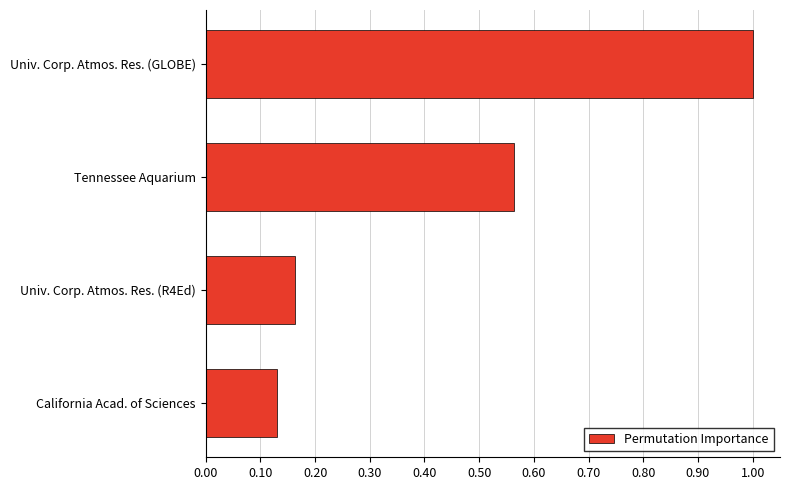

Is it true that the value at Univ. Corp. Atmos. Res. (GLOBE) is 1.0?

True